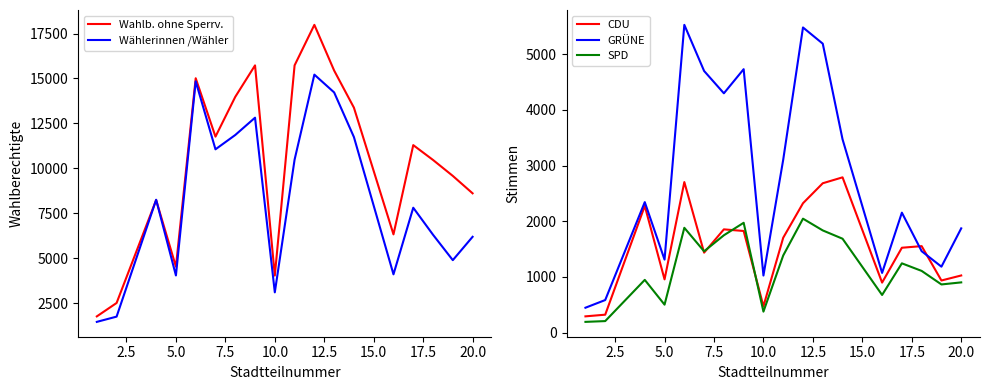

True or false: GRÜNE and SPD intersect in this chart.

False